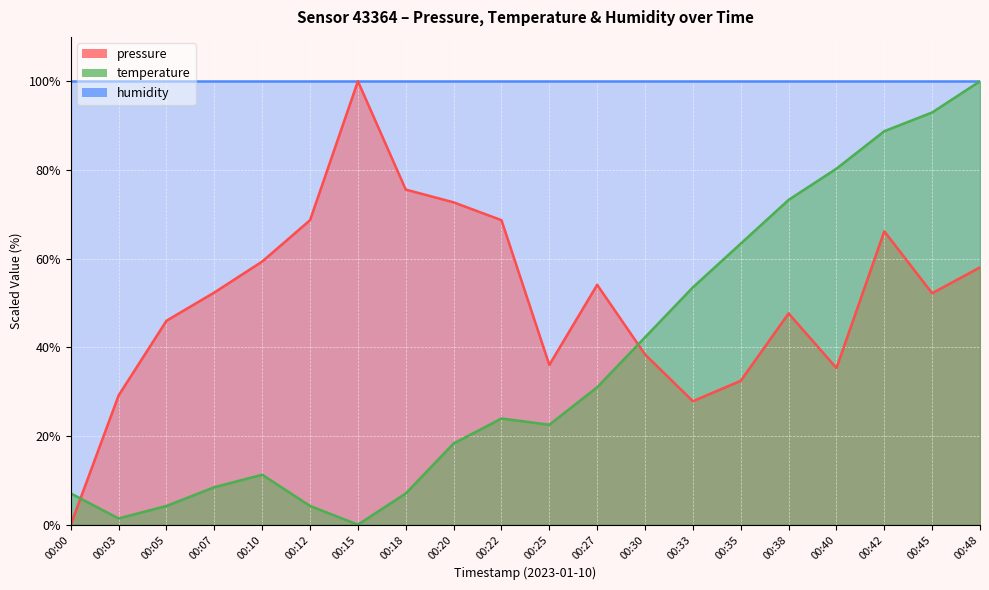

Which series has the widest spread of values?

pressure